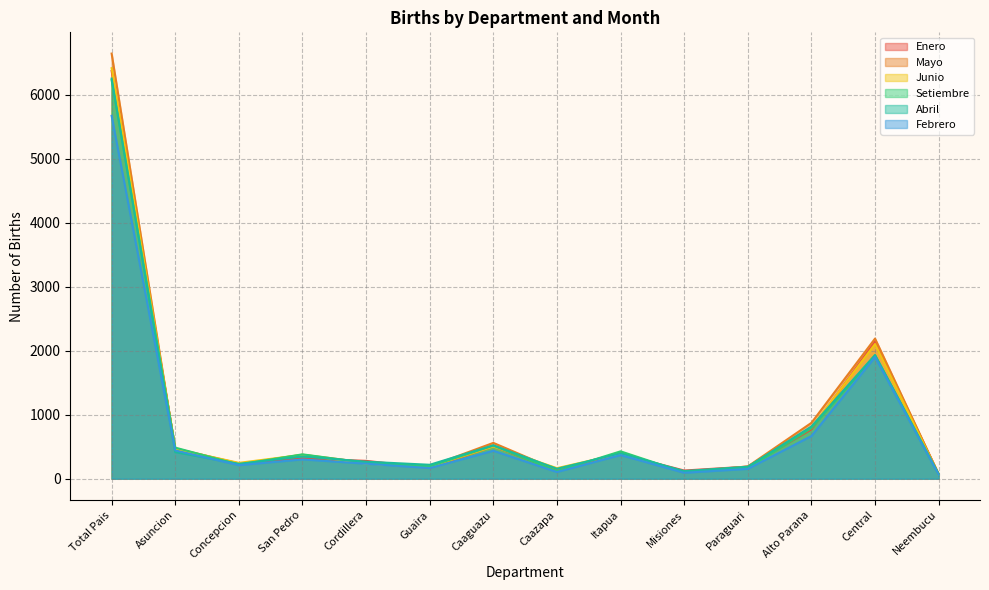

What is the value of the Febrero point at the 1st from the left?

5669